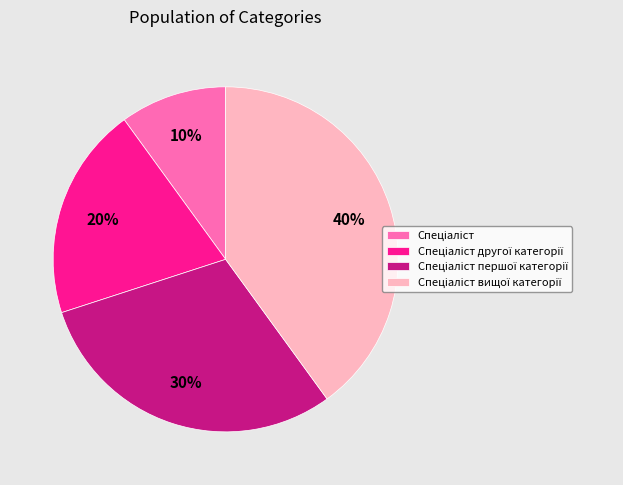

To the nearest percent, what is the difference between the largest and smallest slice percentages?

30%